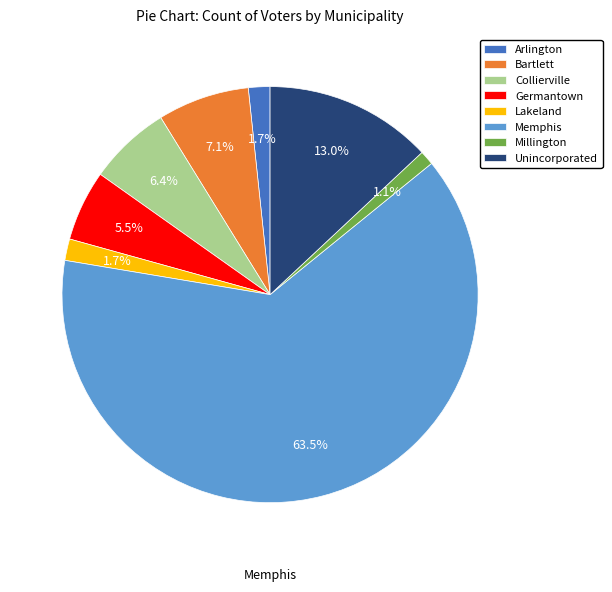

How much of the chart is everything except Memphis?

36.5%